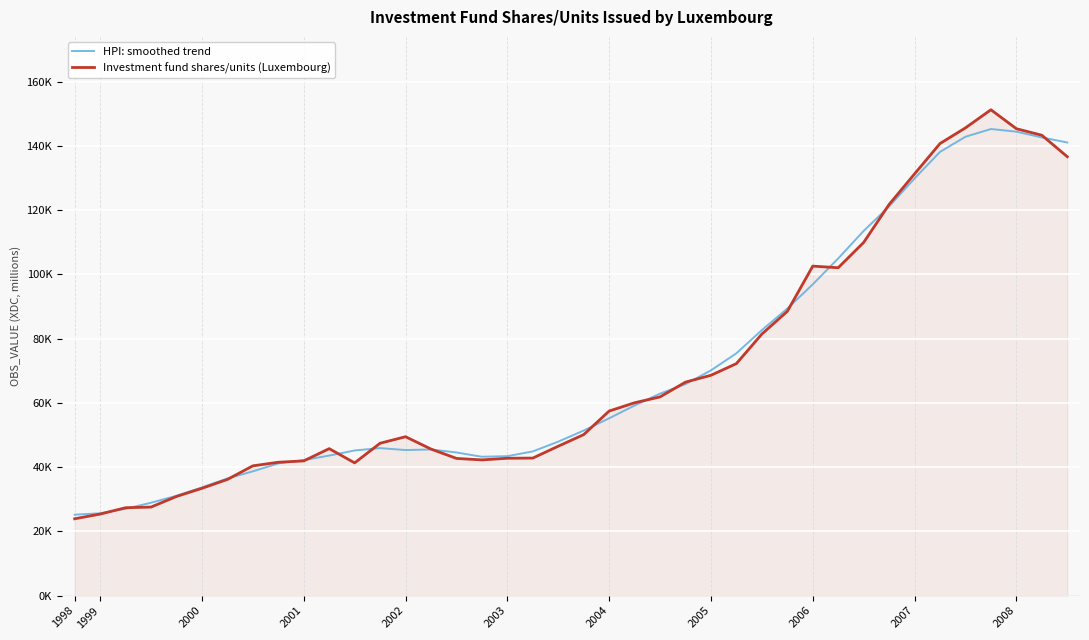

List the series in order of their peak value, lowest first.

HPI: smoothed trend, Investment fund shares/units (Luxembourg)